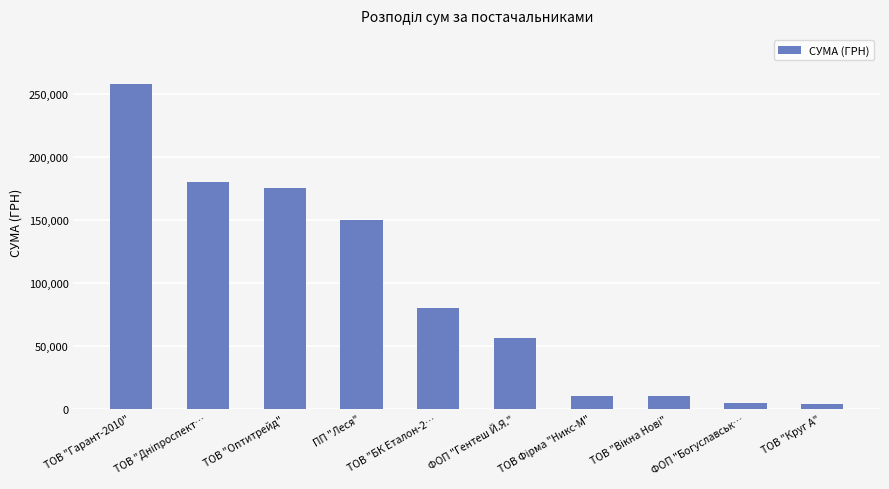

The value at ФОП "Гентеш Й.Я." is 55817.0. True or false?

True